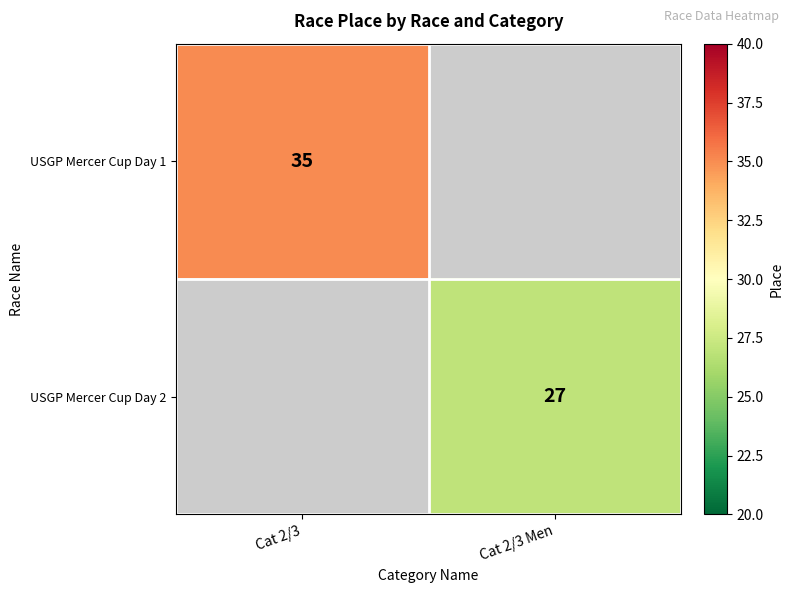

The USGP Mercer Cup Day 1 series shows 35 at Cat 2/3. True or false?

True